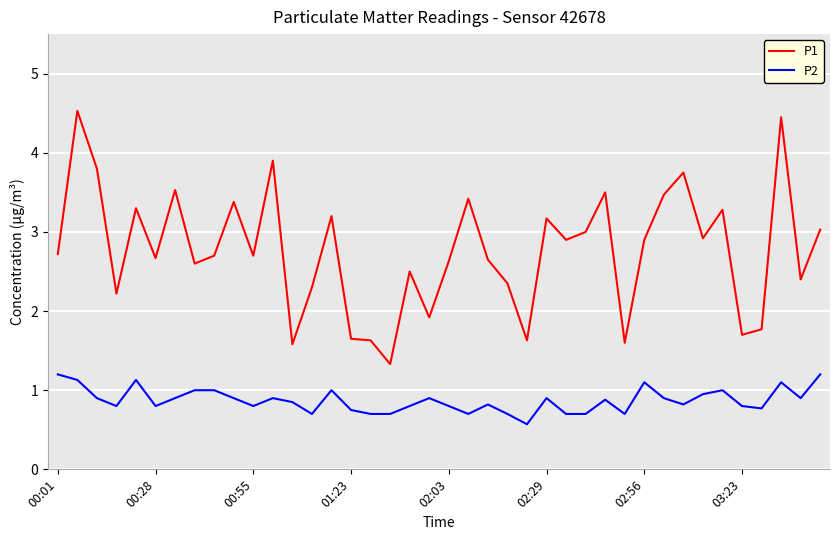

What is the greatest value displayed?

4.5